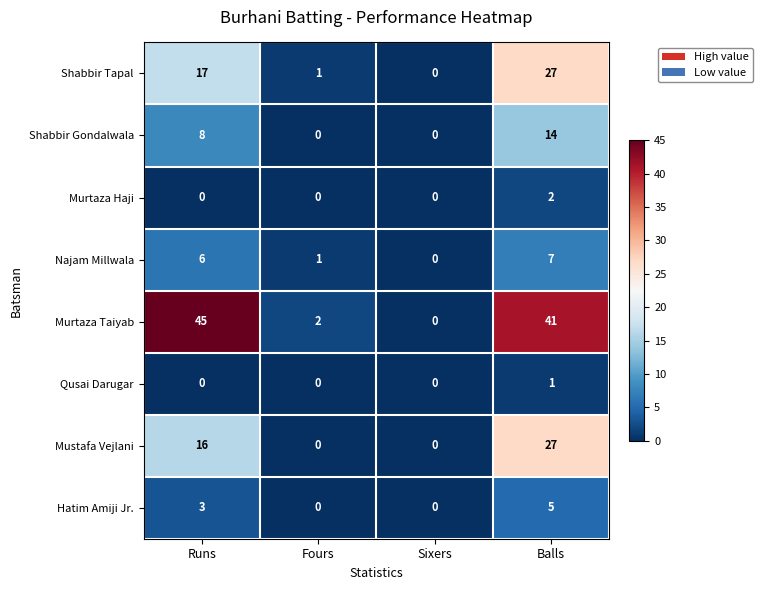

What is the total value across all series at Runs?

95